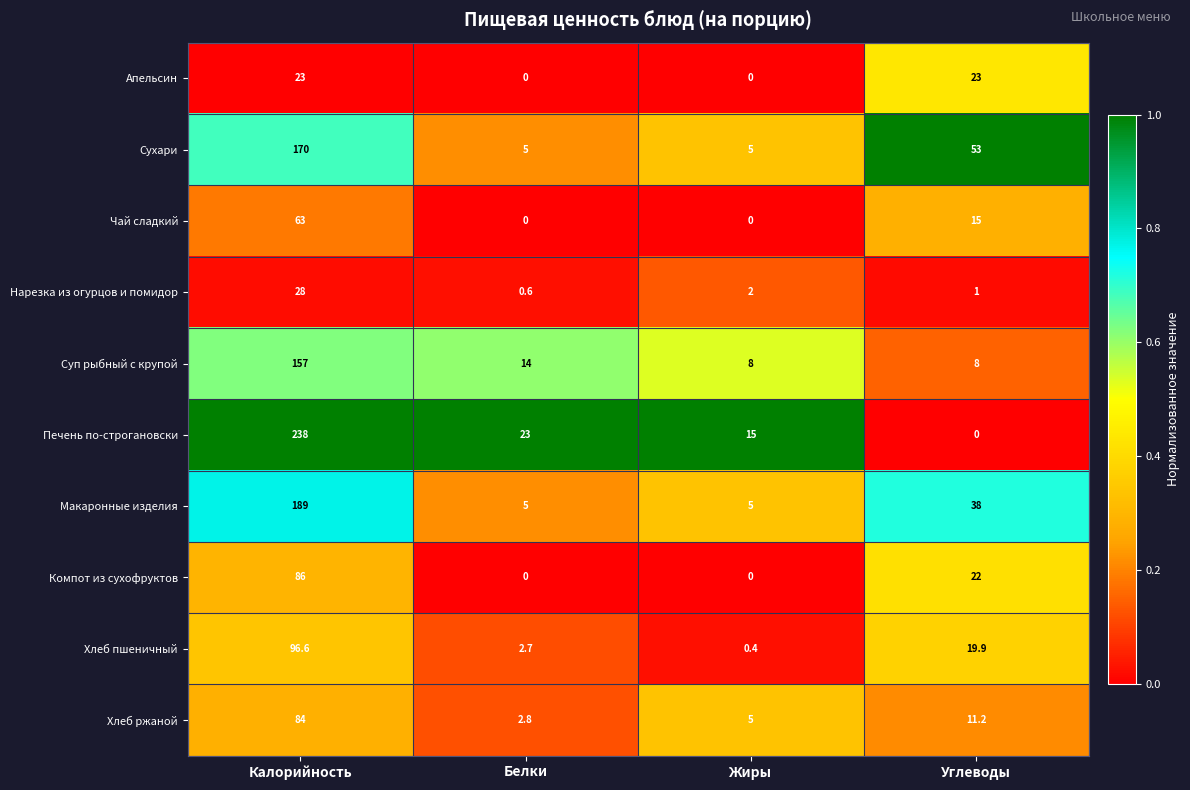

Which series changed the most between Калорийность and Белки?

Печень по-строгановски